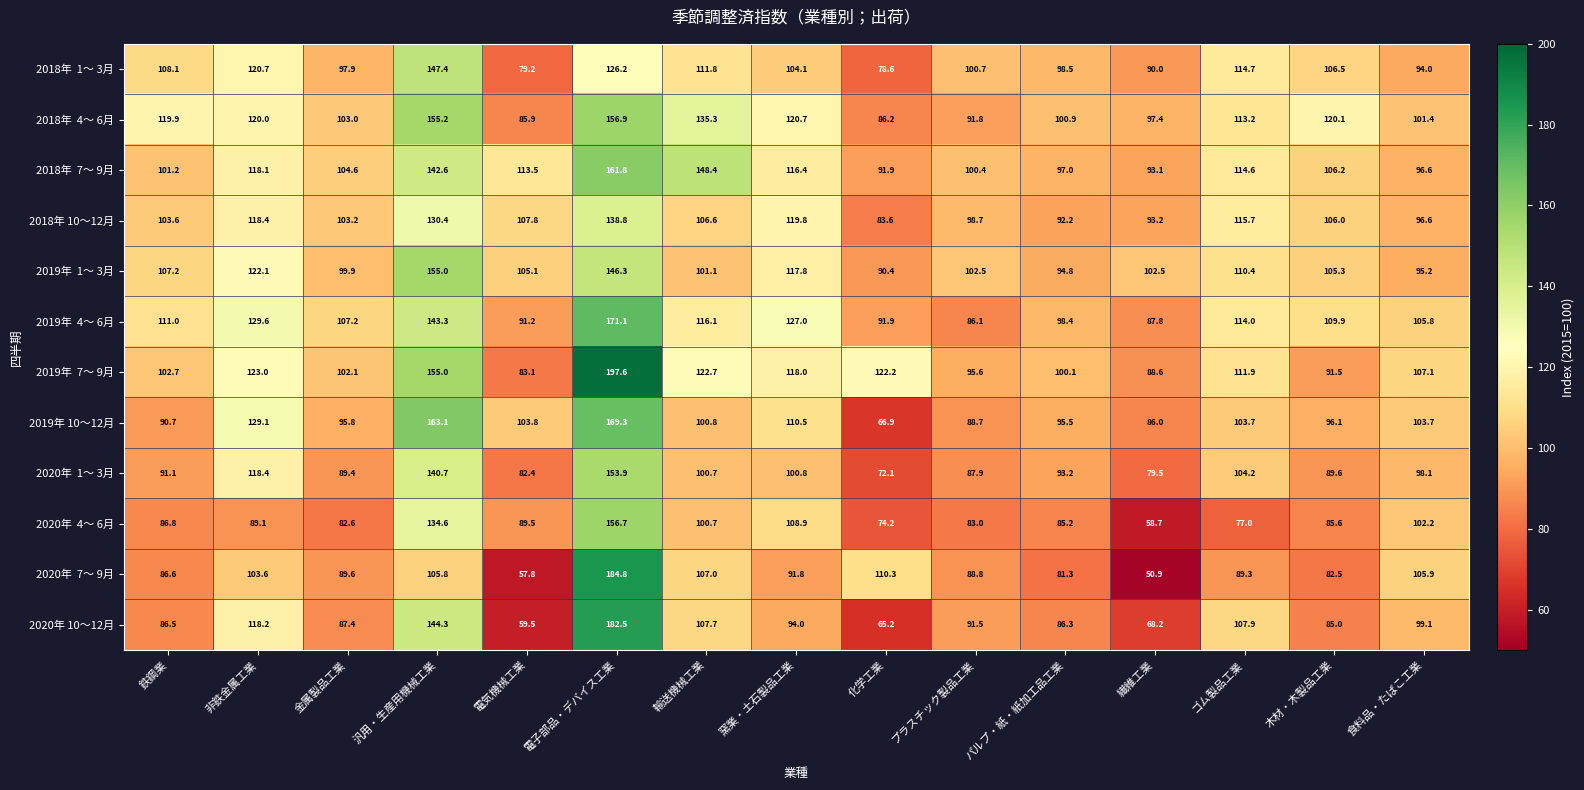

Where is 2020年 10～12月 nearest to the value 121?

非鉄金属工業